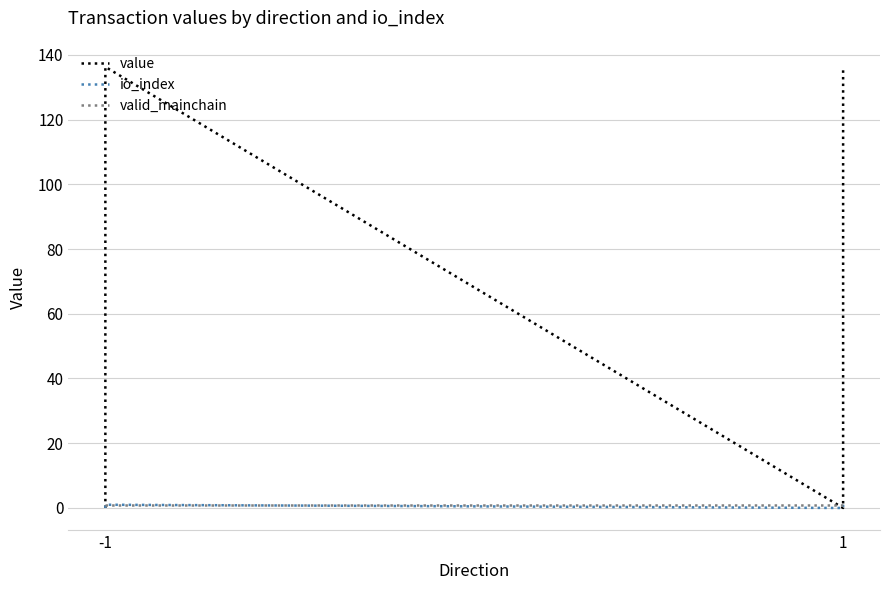

True or false: valid_mainchain has a value of 1.0 at -1.

True